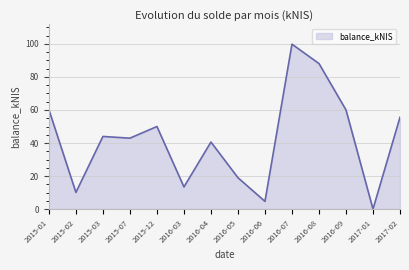

What position from the left is 2015-03?

3